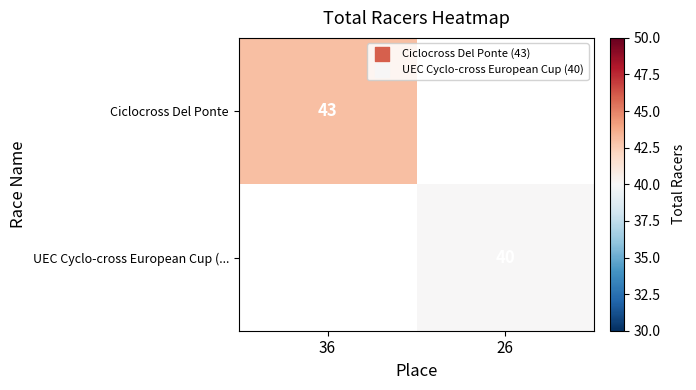

At which category does the chart reach its peak across all series?

36